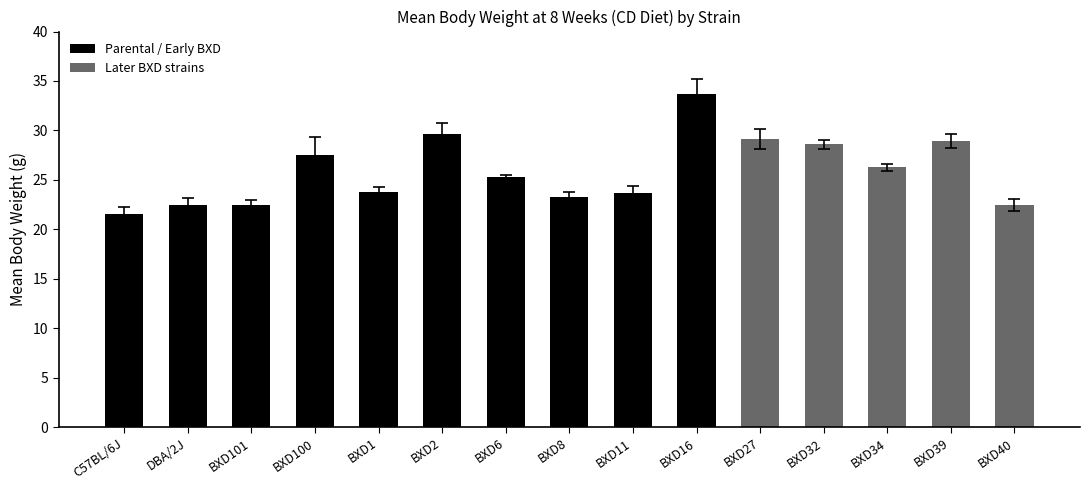

What is the difference between the values at DBA/2J and BXD16?

11.3